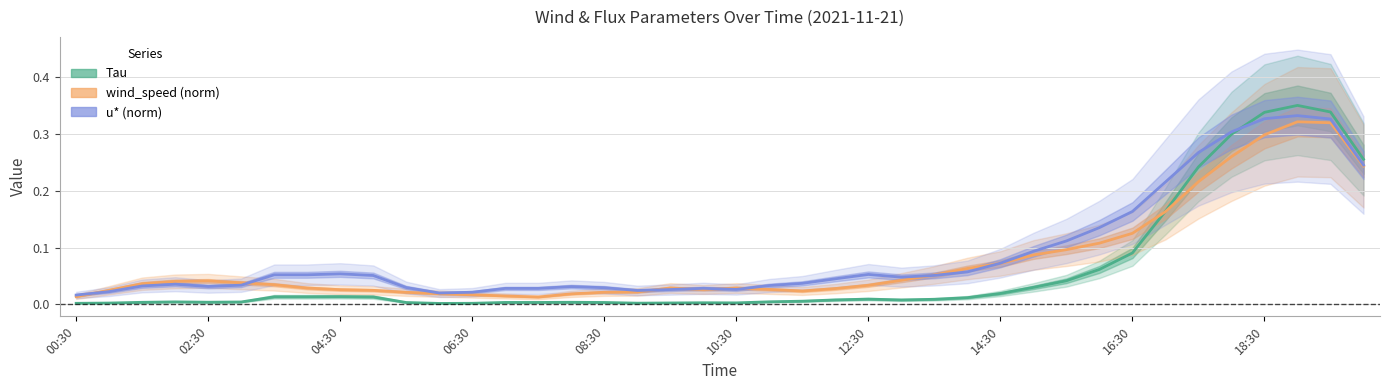

List the series in order of their peak value, lowest first.

wind_speed (norm), u* (norm), Tau